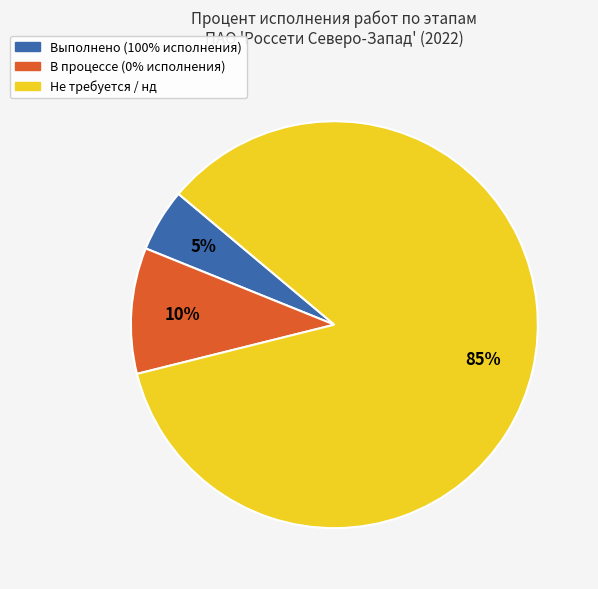

How many slices are in this pie chart?

3